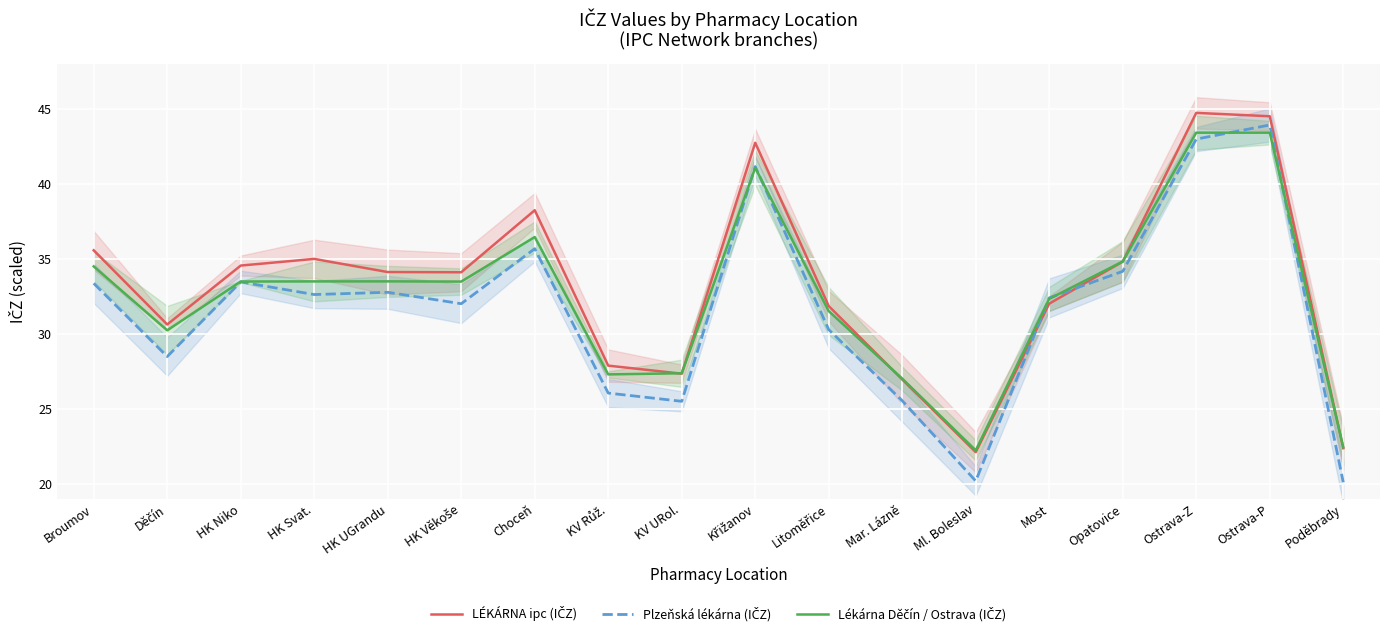

Between which two adjacent categories do LÉKÁRNA ipc (IČZ) and Lékárna Děčín / Ostrava (IČZ) first intersect?

KV Růž. and KV URol.